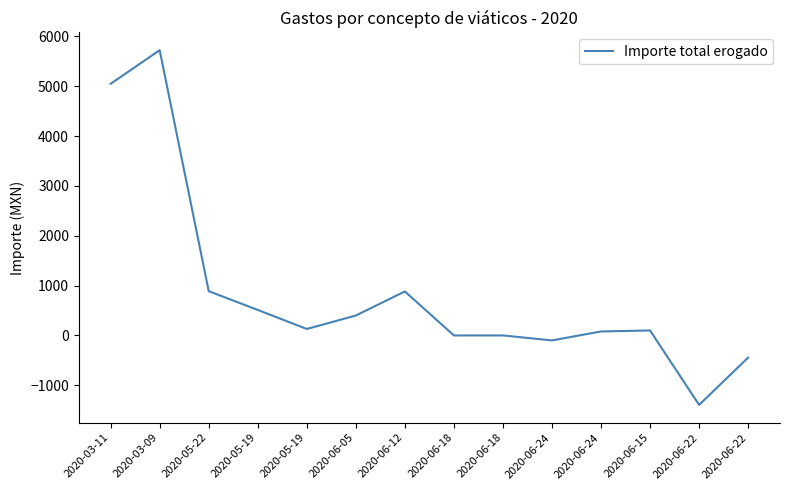

List the labels in order of value, smallest first.

2020-06-22, 2020-06-22, 2020-06-24, 2020-06-18, 2020-06-18, 2020-06-24, 2020-06-15, 2020-05-19, 2020-06-05, 2020-05-19, 2020-06-12, 2020-05-22, 2020-03-11, 2020-03-09